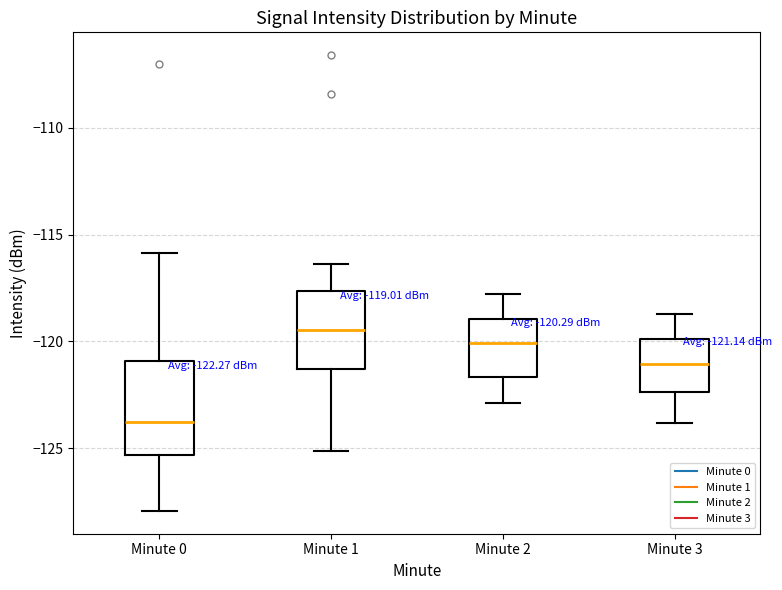

Which box's median line is the lowest?

Minute 0